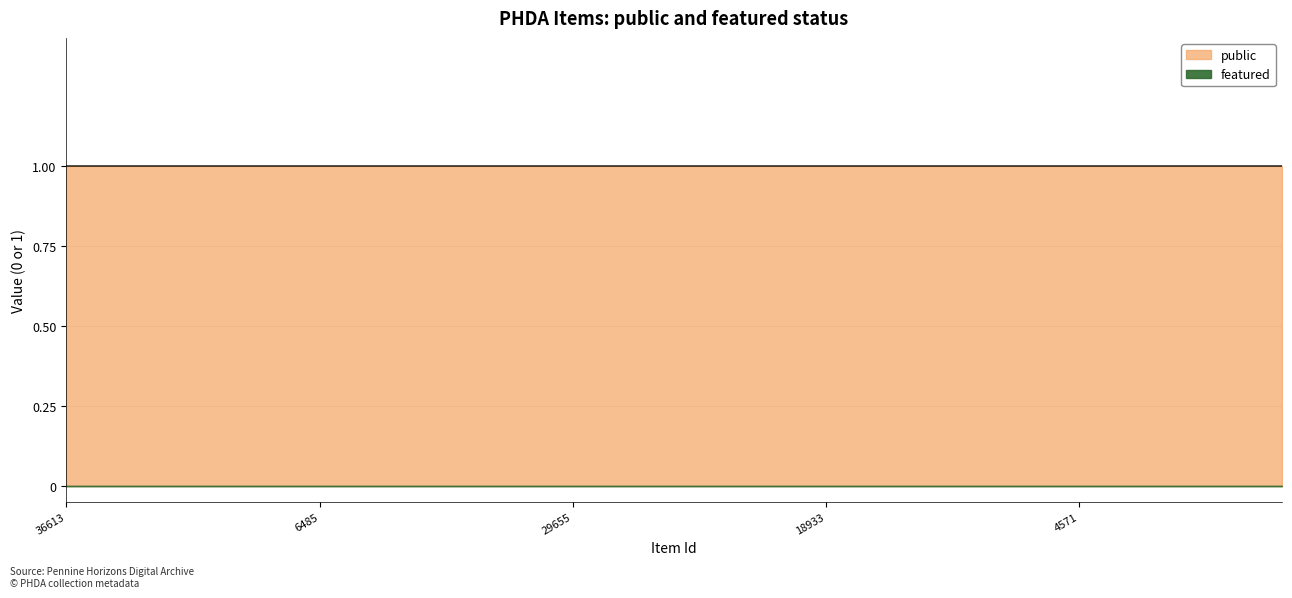

Which has a higher value, 4547 or 6485?

4547